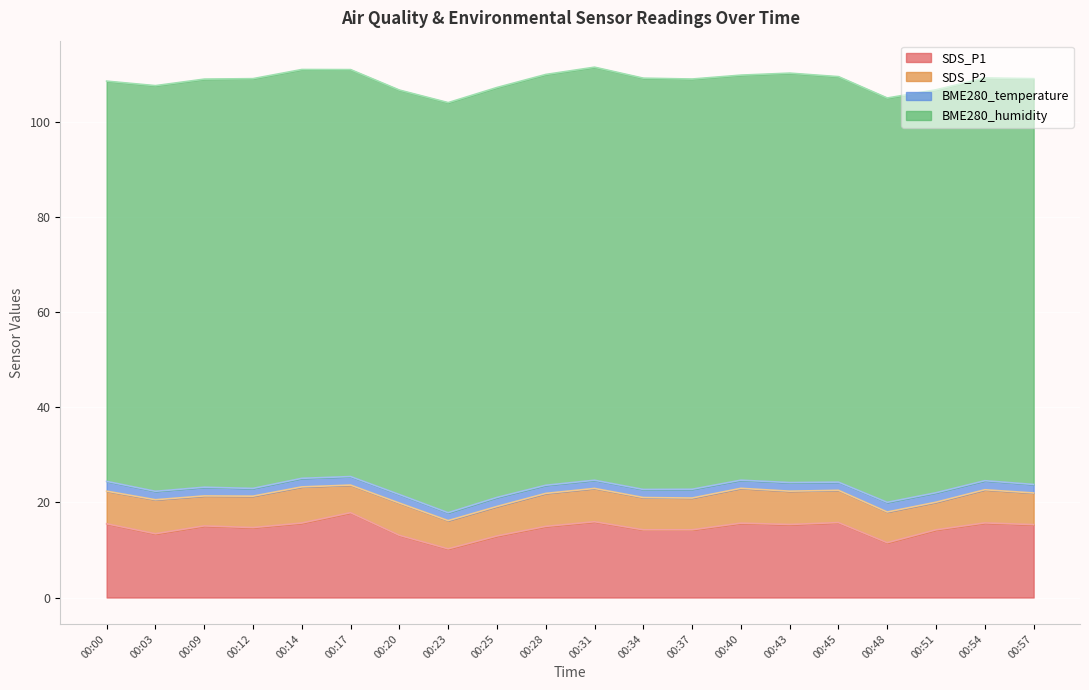

At which label does BME280_temperature reach its peak?

00:00